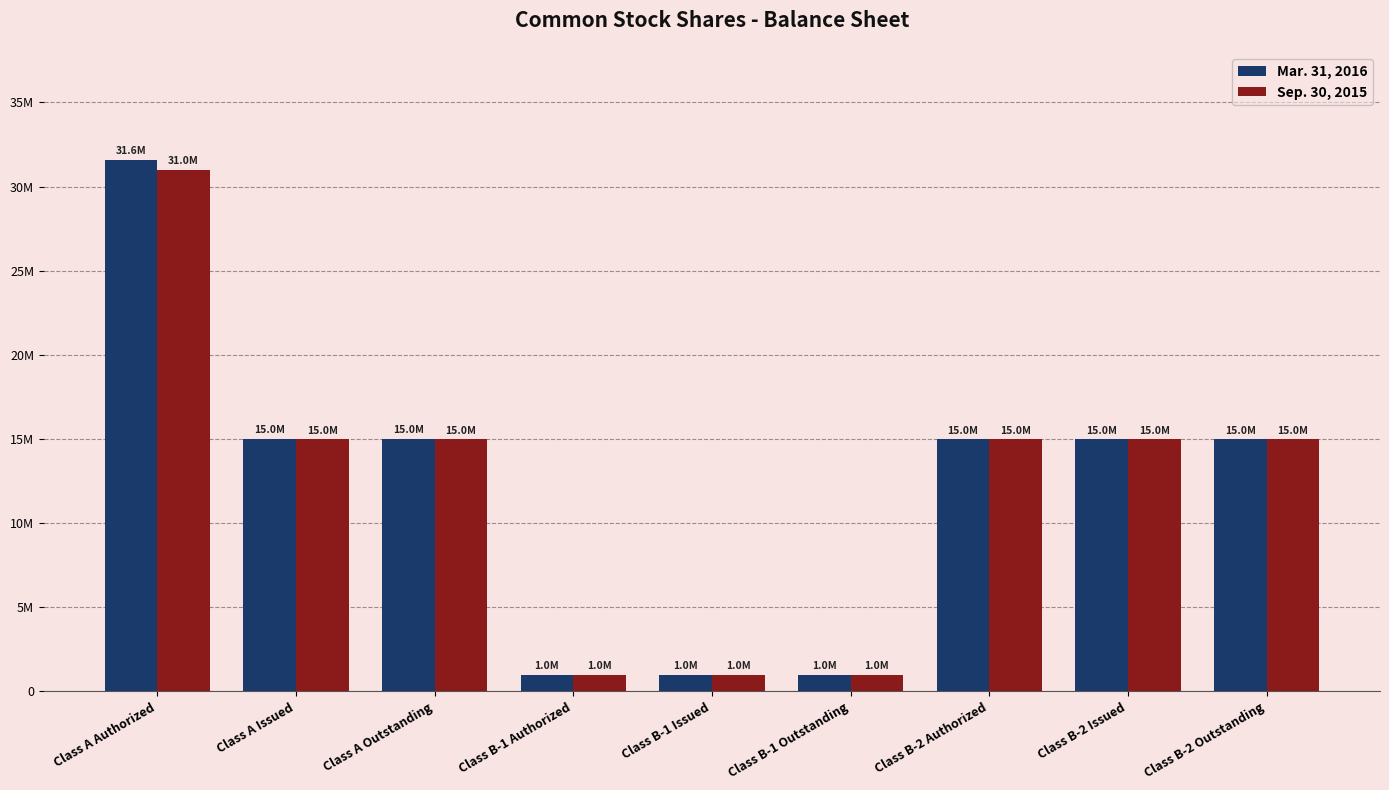

What are all the series names shown in the legend?

Mar. 31, 2016, Sep. 30, 2015